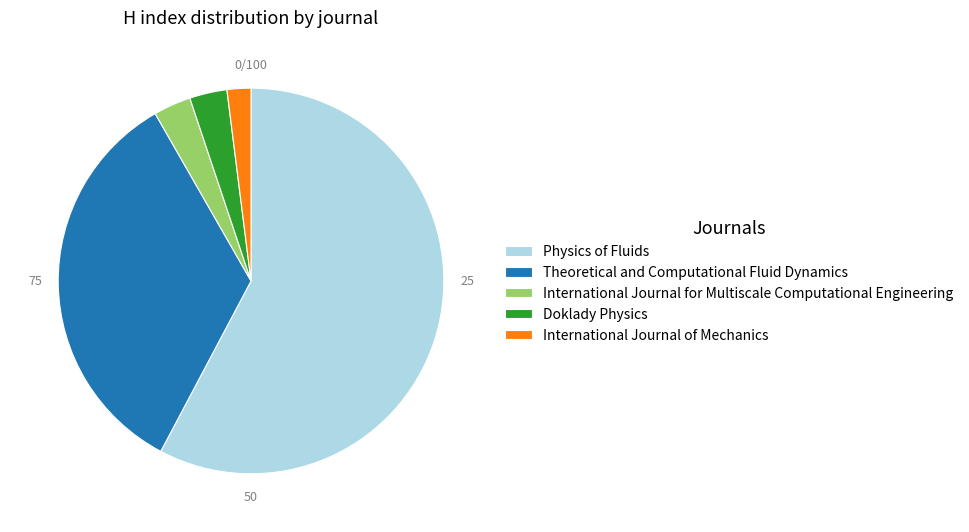

Between International Journal for Multiscale Computational Engineering and Physics of Fluids, which is larger?

Physics of Fluids